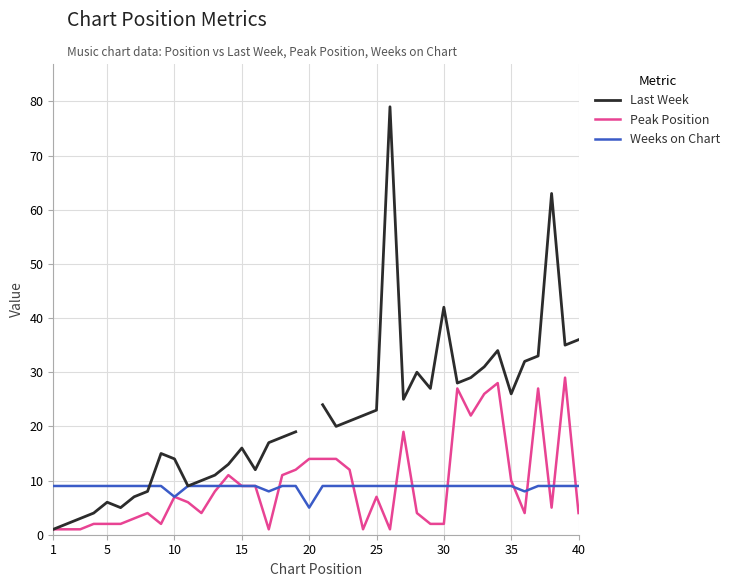

True or false: Peak Position and Last Week intersect in this chart.

False